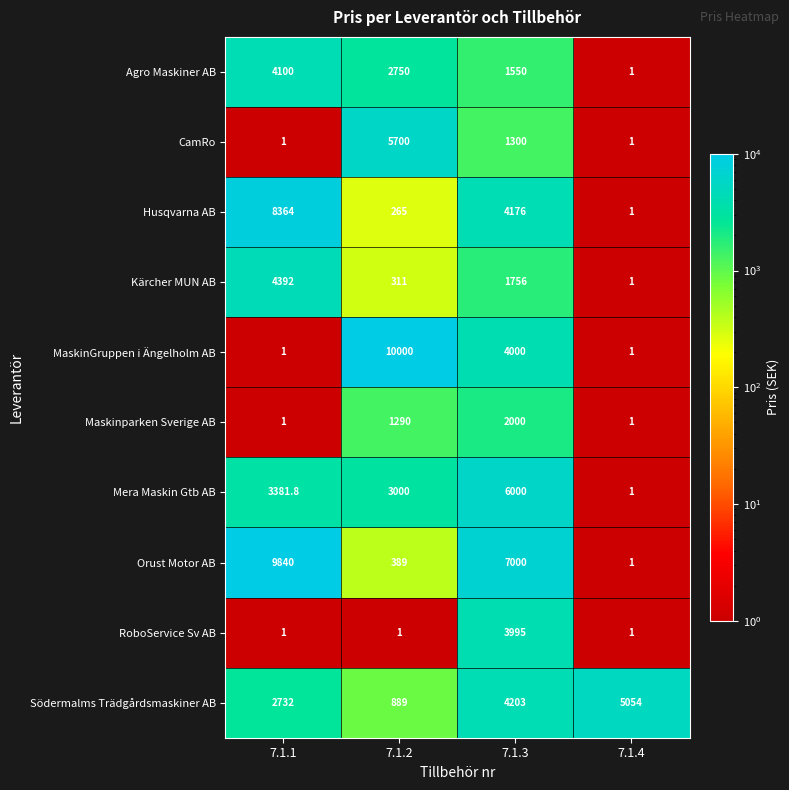

Rank the series at 7.1.2 from lowest to highest value.

RoboService Sv AB, Husqvarna AB, Kärcher MUN AB, Orust Motor AB, Södermalms Trädgårdsmaskiner AB, Maskinparken Sverige AB, Agro Maskiner AB, Mera Maskin Gtb AB, CamRo, MaskinGruppen i Ängelholm AB